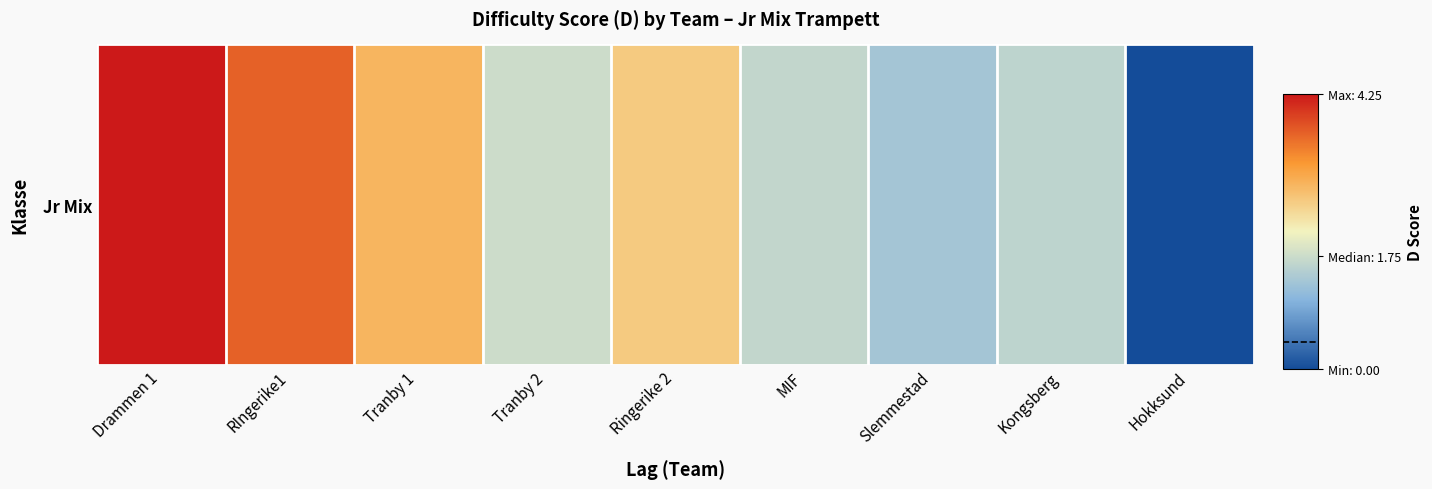

How many values are above zero?

8